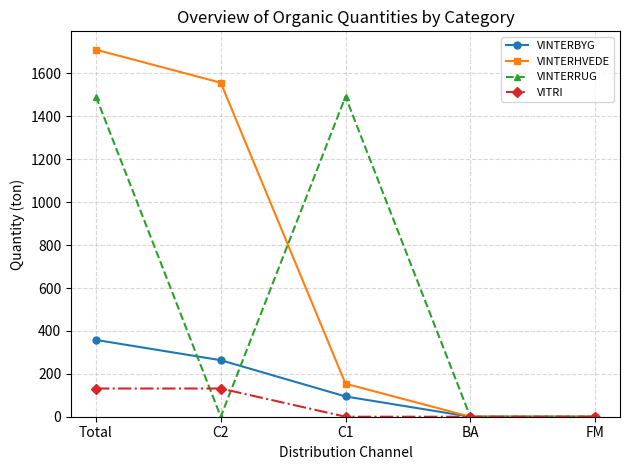

What is the spread (max minus min) of values at C2?

1557.0